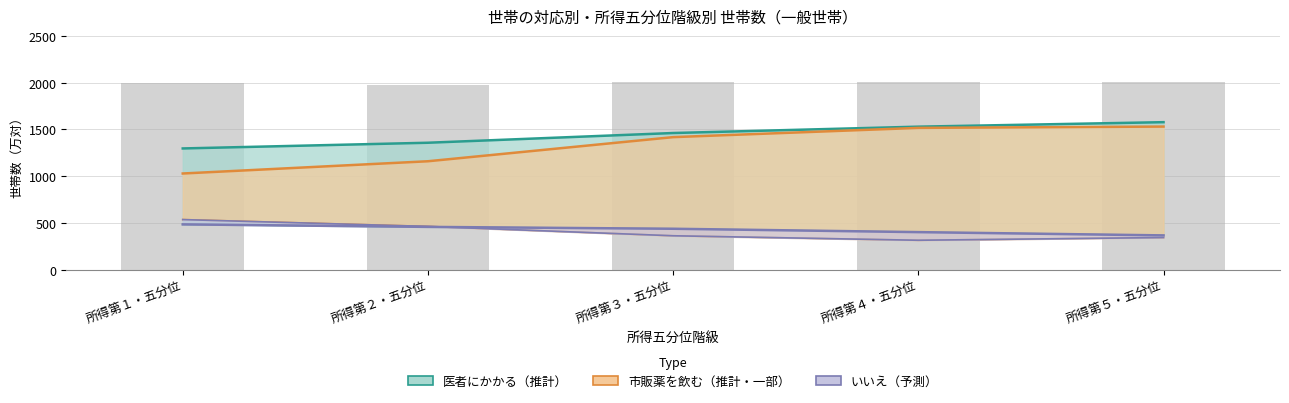

What is the difference between the maximum and minimum values in the 医者にかかる(はい) series?

281